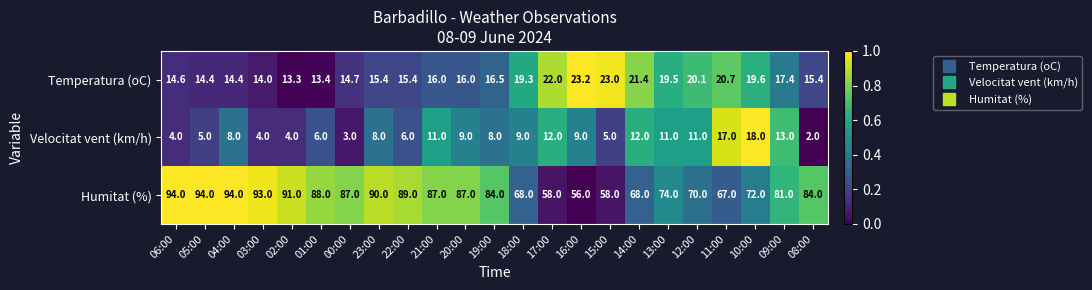

Which series has the widest spread of values?

Humitat (%)